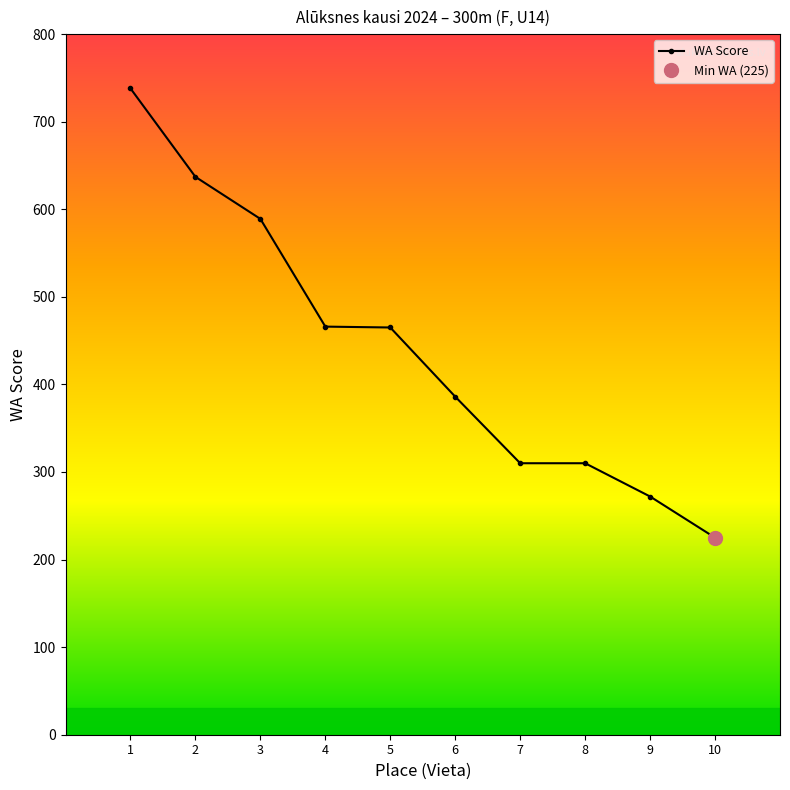

What is the value of the 10th point from the left?

225